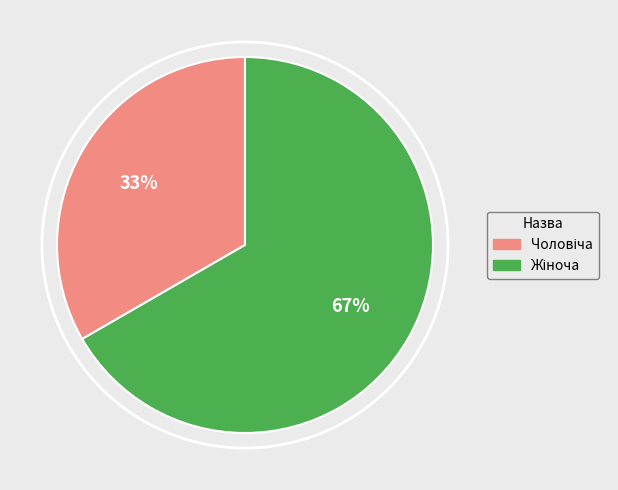

Is there a majority slice in this chart?

Yes